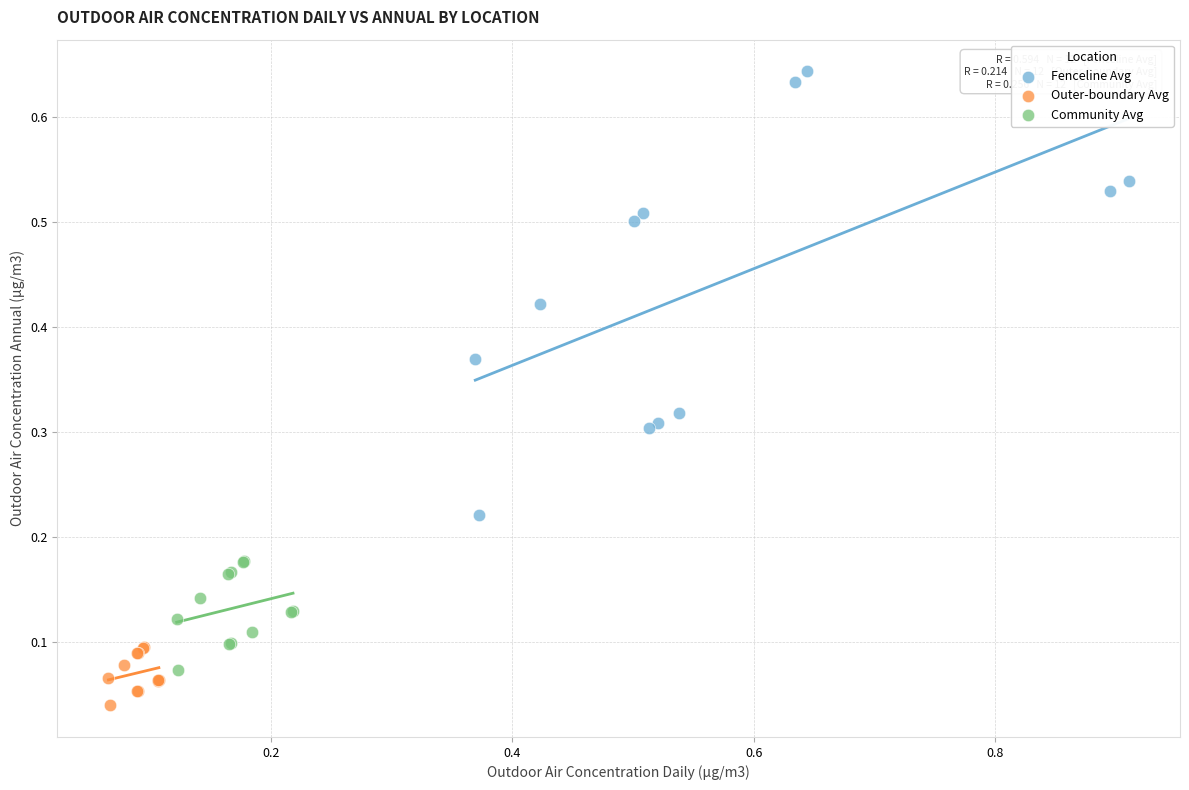

What are all the series names shown in the legend?

Fenceline Avg, Outer-boundary Avg, Community Avg